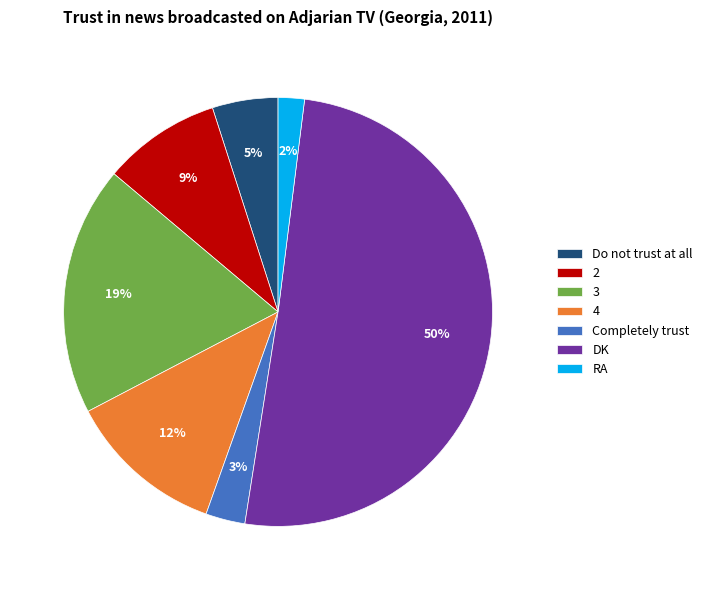

Count the number of slices in the pie.

7